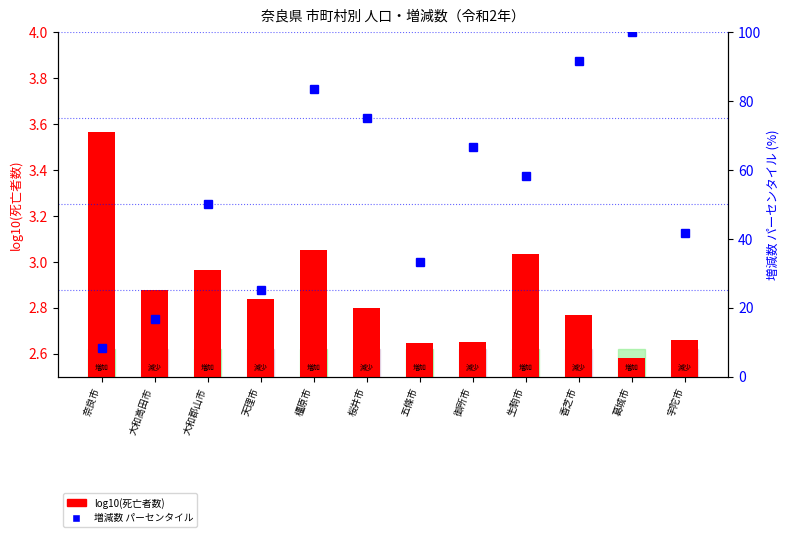

At which label does 増減数 パーセンタイル first exceed 58?

橿原市